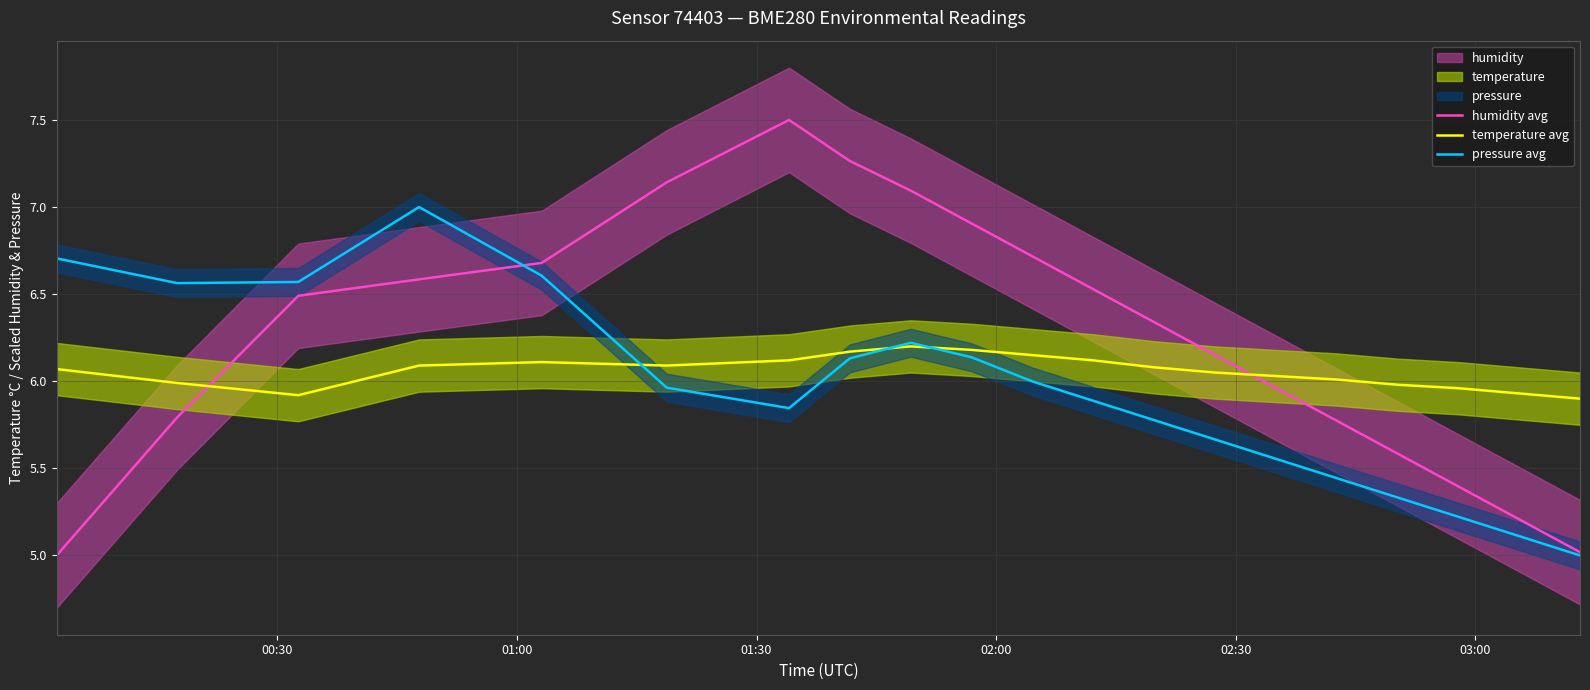

True or false: humidity avg has more than 1 points higher than both neighbors.

False